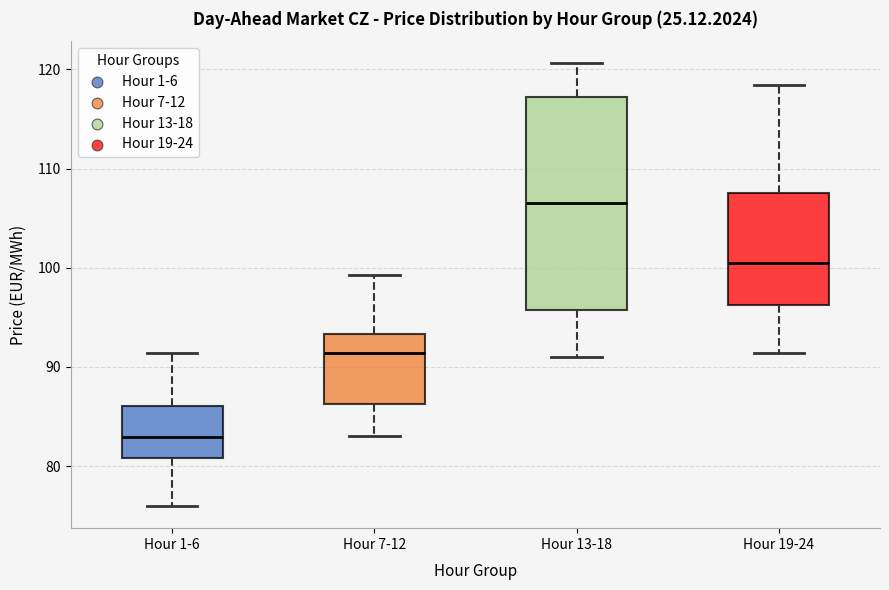

Reading left to right, read every box against the y-axis: the position of its median line, the range the box covers, and the ends of its whiskers. The values are not printed on the chart, so give them approximately, as read against the axis.

Hour 1-6: median 83, box 81 to 86, whiskers 76 to 91
Hour 7-12: median 91, box 86 to 93, whiskers 83 to 99
Hour 13-18: median 107, box 96 to 117, whiskers 91 to 121
Hour 19-24: median 101, box 96 to 107, whiskers 91 to 118